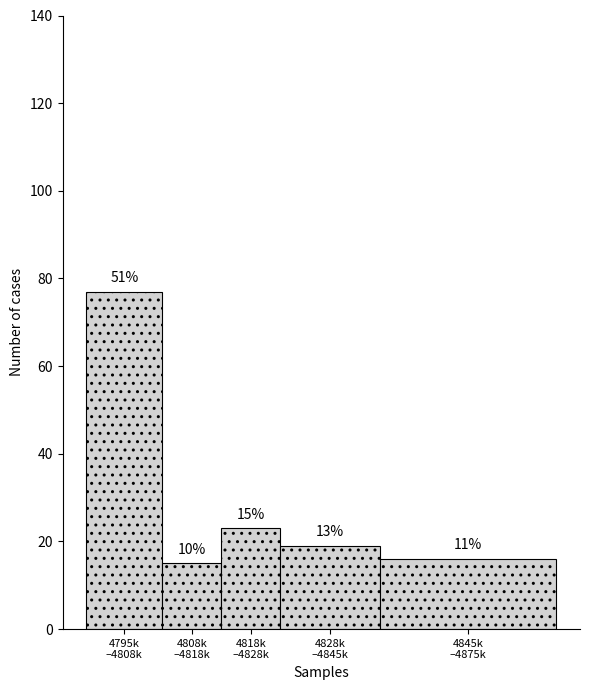

How many bars are there in total?

5